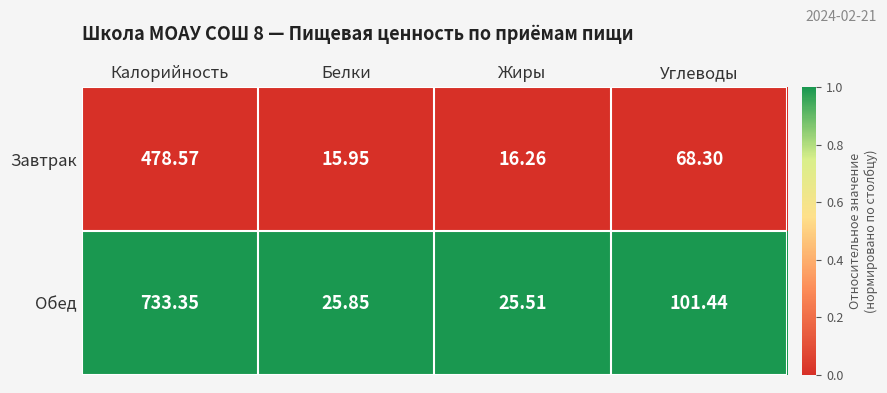

What is the total value across all series at Жиры?

41.8